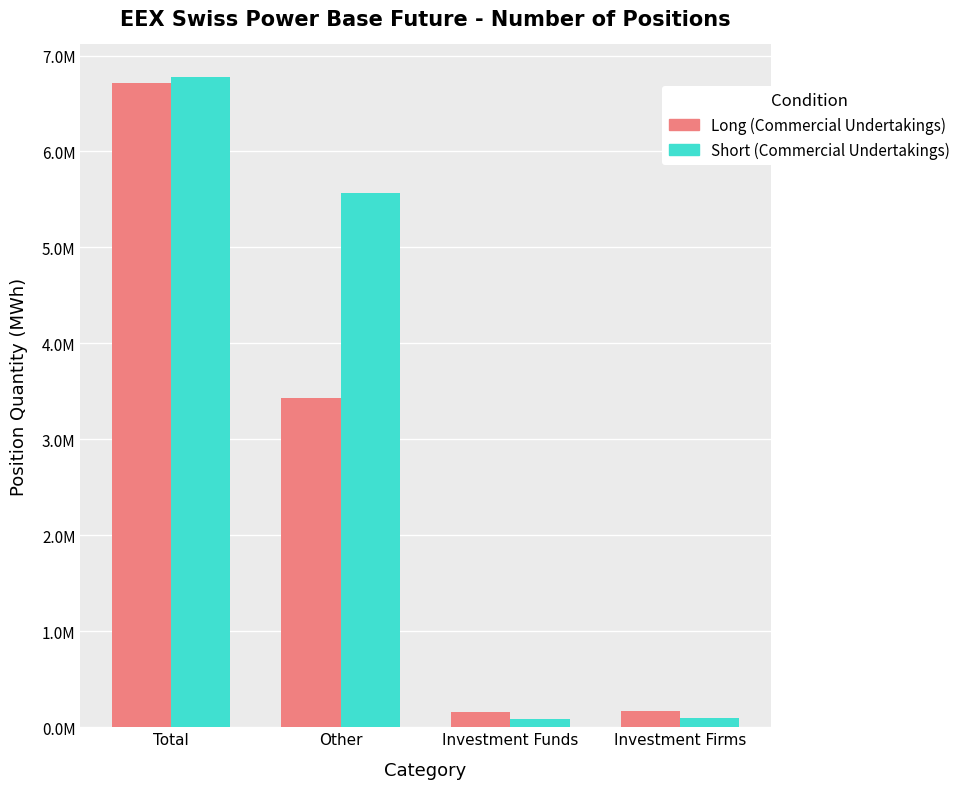

What are all the series names shown in the legend?

Long (Commercial Undertakings), Short (Commercial Undertakings)